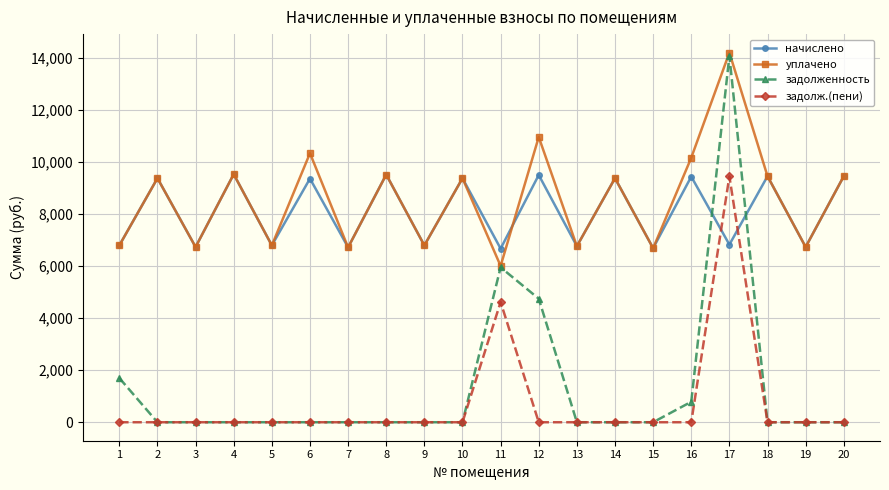

Is this an area chart (filled region under the line)?

No